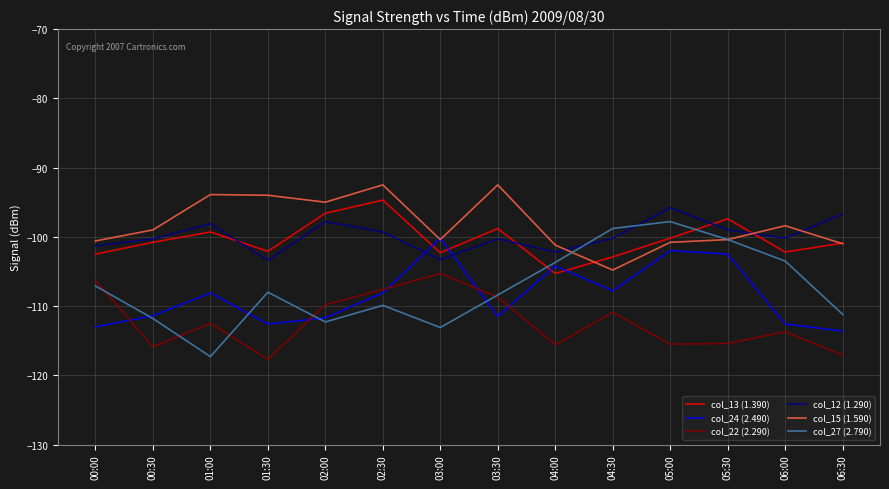

True or false: col_22 (2.290) and col_12 (1.290) intersect in this chart.

False